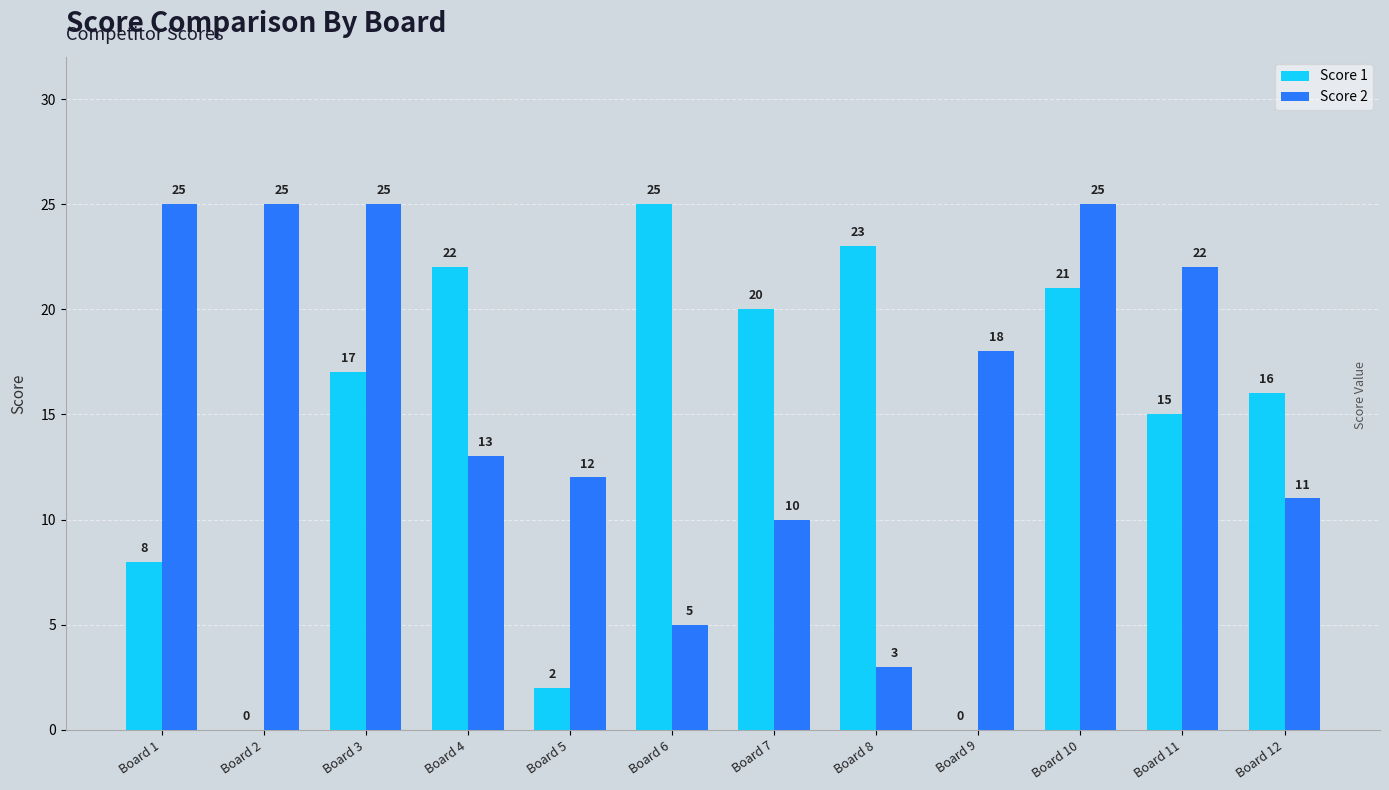

What is the total value across all series at Board 8?

26